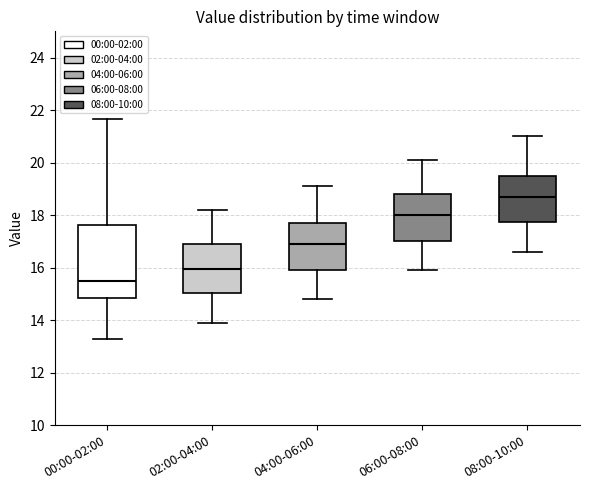

Where does the lower whisker of the box for 00:00-02:00 end on the y-axis? The values are not printed on the chart, so give them approximately, as read against the axis.

13.4